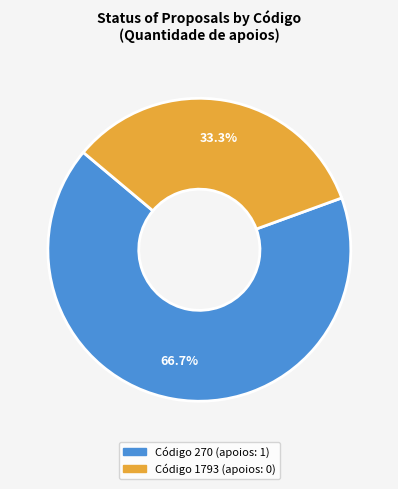

Does any single category account for the majority?

Yes